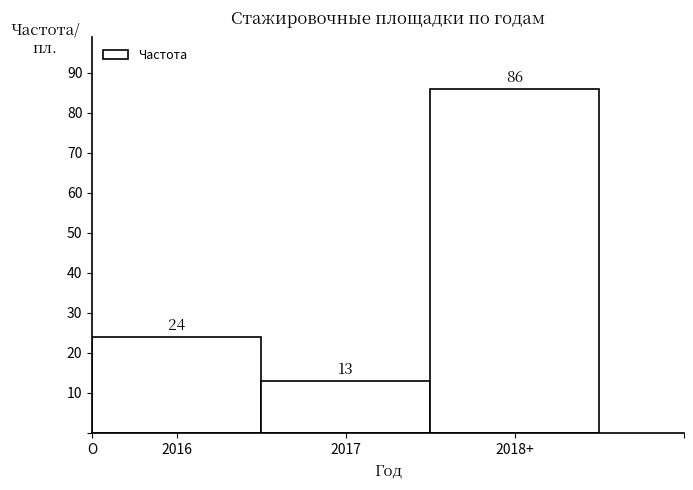

Reading right to left, what are all the values shown in this chart?

2018+=86	2017=13	2016=24